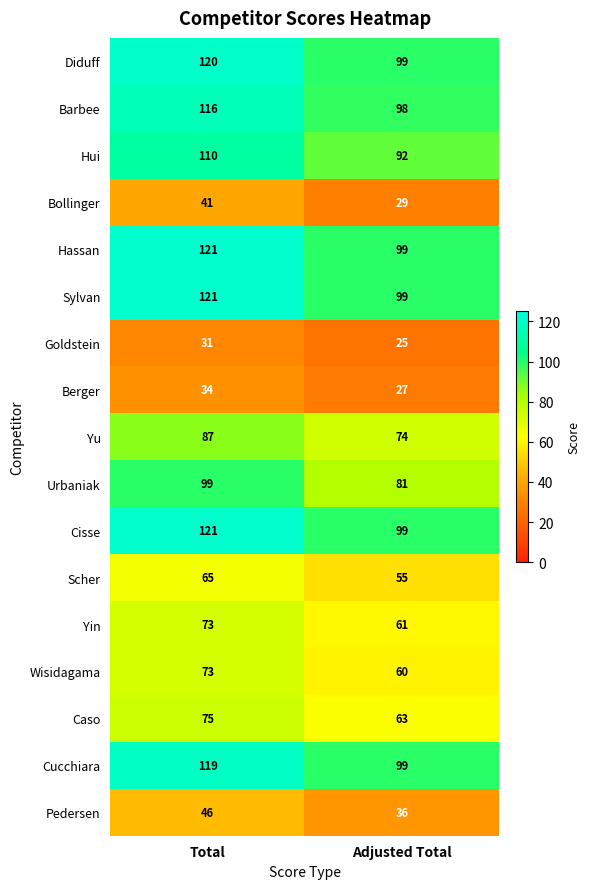

What is the difference between the highest and lowest values at Adjusted Total?

74